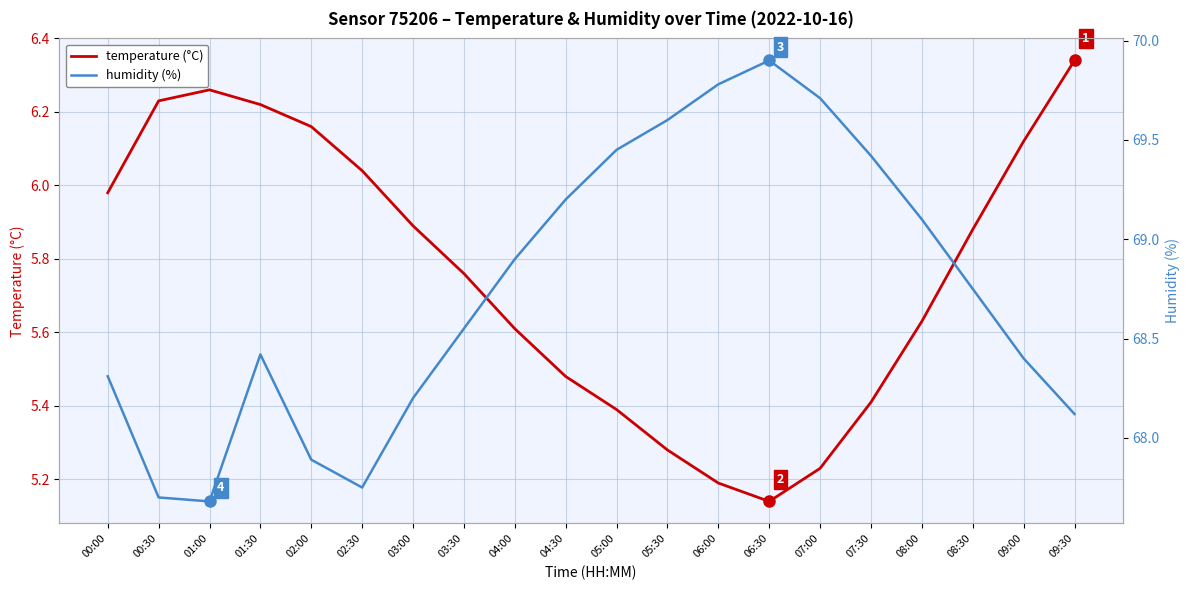

How many data points in humidity are less than 68?

4